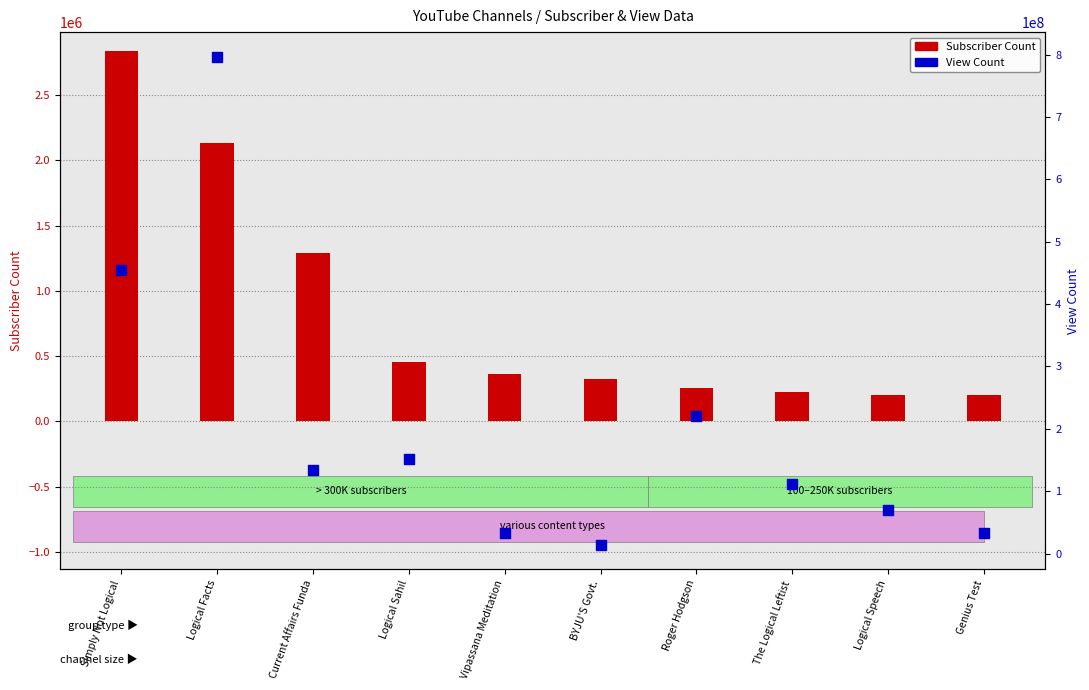

Is the value of View Count at The Logical Leftist greater than the value of Subscriber Count at Logical Sahil?

Yes